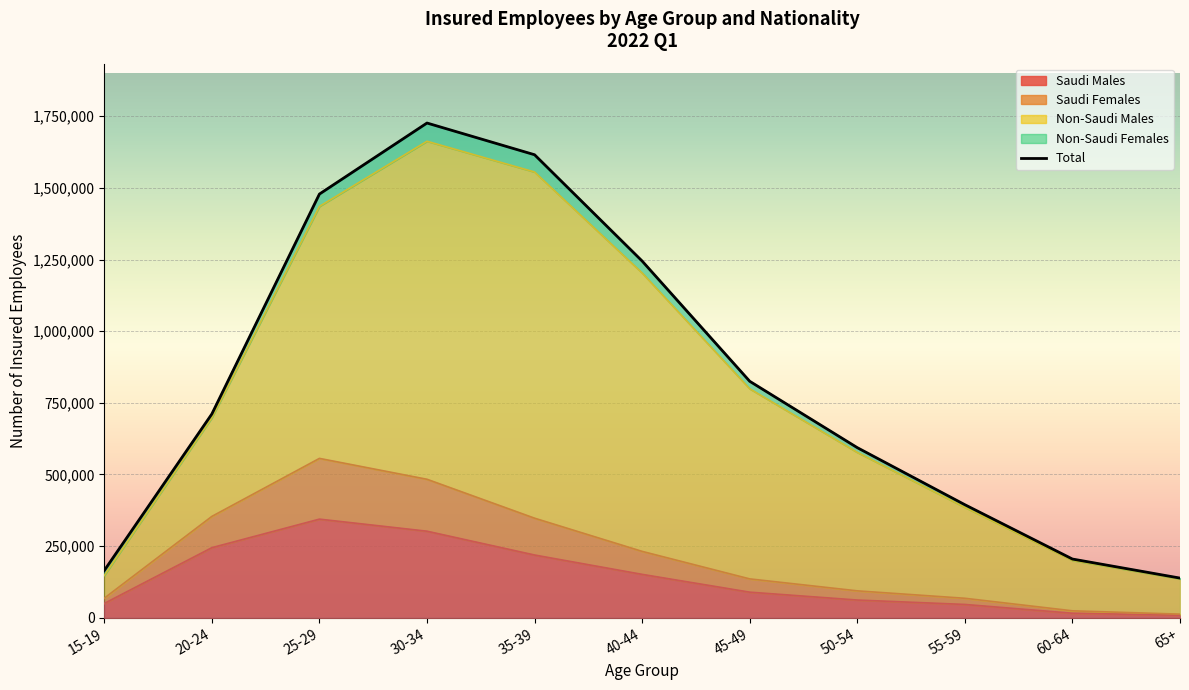

Rank the categories by value from lowest to highest.

65+, 15-19, 60-64, 55-59, 50-54, 20-24, 45-49, 40-44, 25-29, 35-39, 30-34